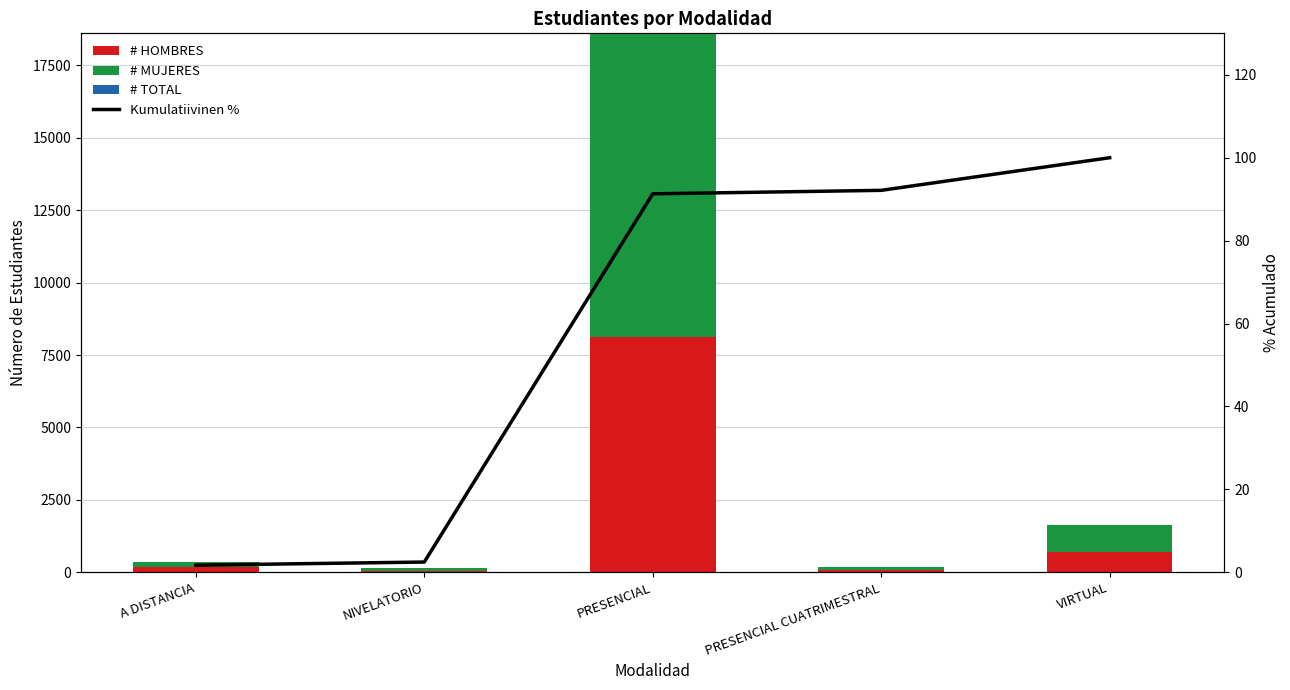

How many data points in # HOMBRES are above 185?

2